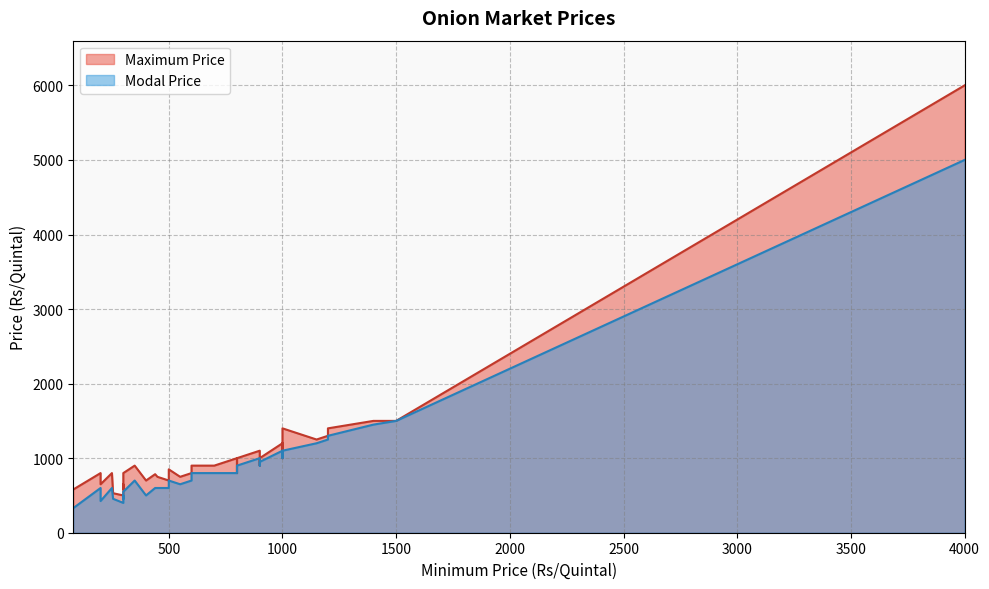

Between 300 and 450, which is larger?

450